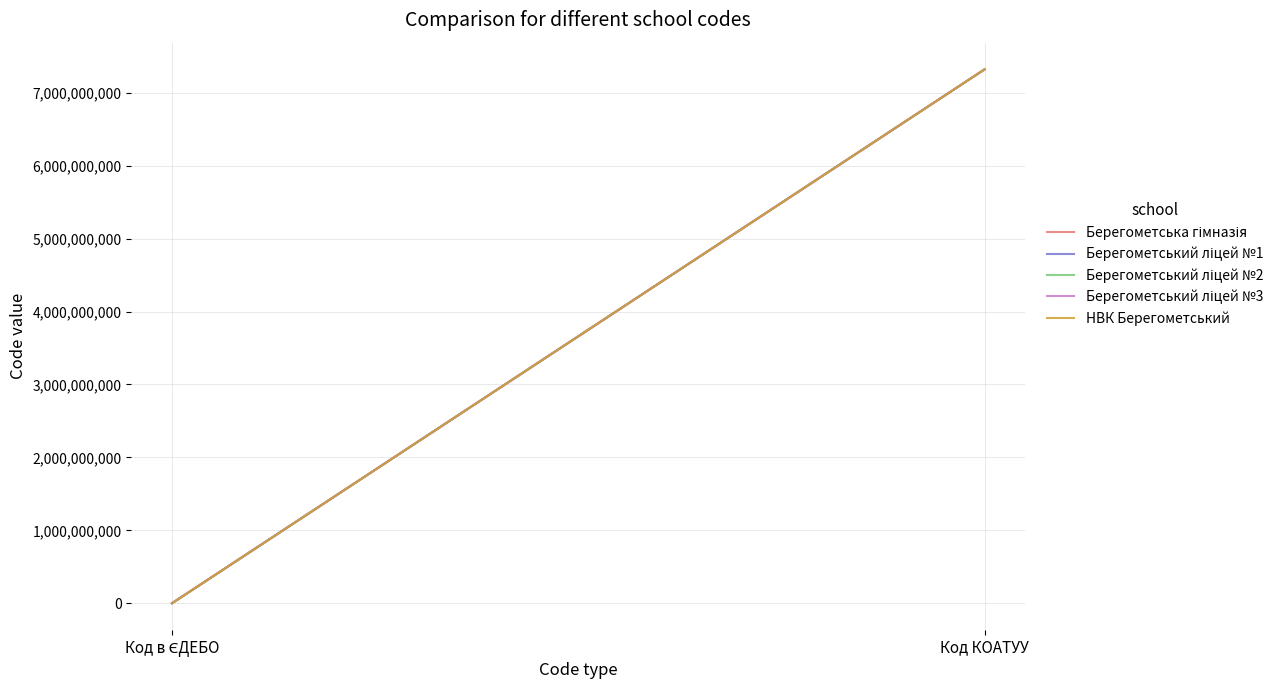

What is the label of the 2nd point from the left?

Код КОАТУУ